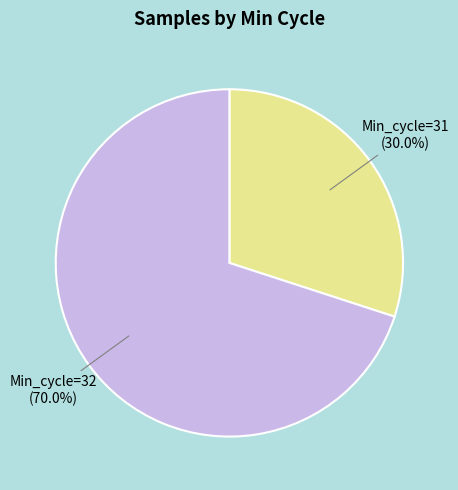

How many segments does this pie chart have?

2